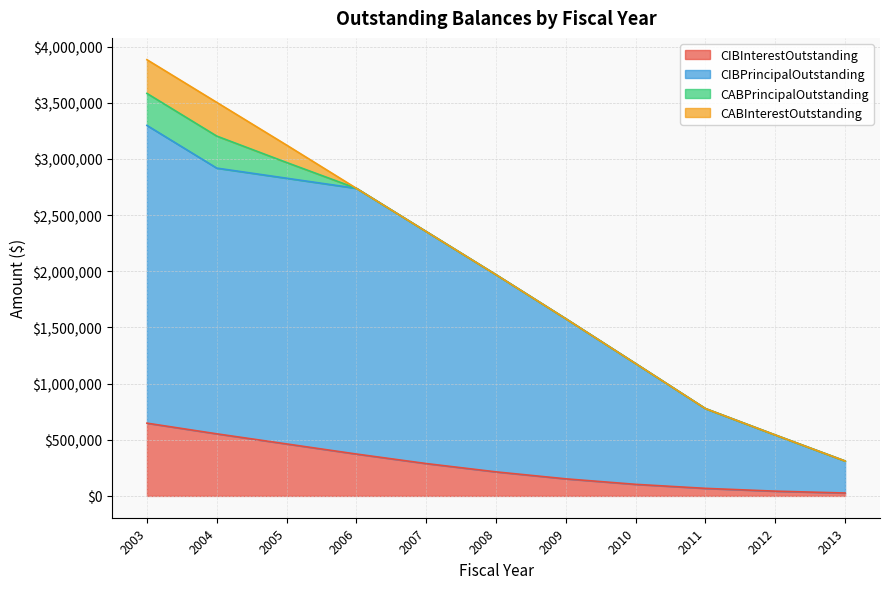

True or false: CIBPrincipalOutstanding and CIBInterestOutstanding cross at least once.

False